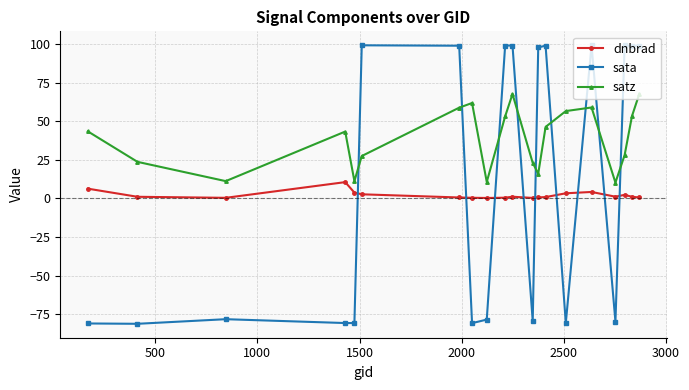

Which series has the widest spread of values?

sata